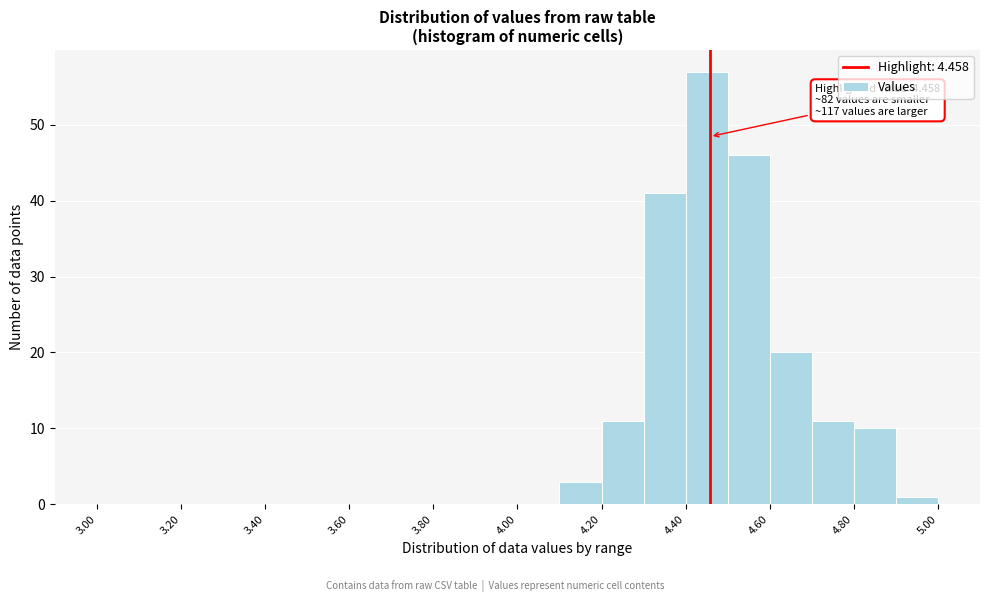

Which range on the x-axis has the tallest bar?

4.4 to 4.5